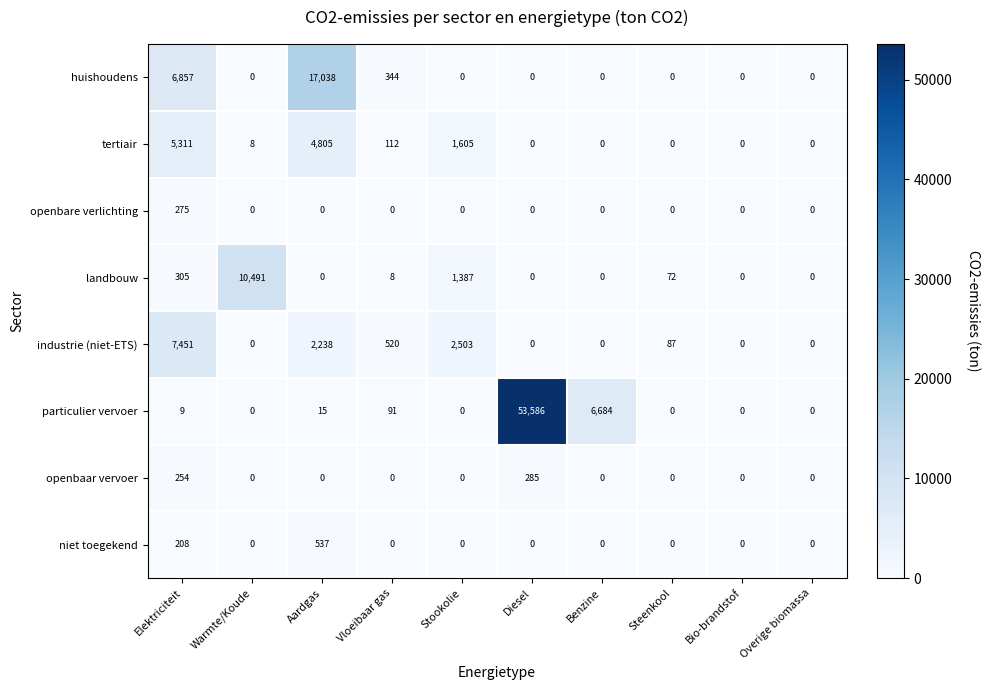

What is the difference between the maximum and minimum values in the niet toegekend series?

537